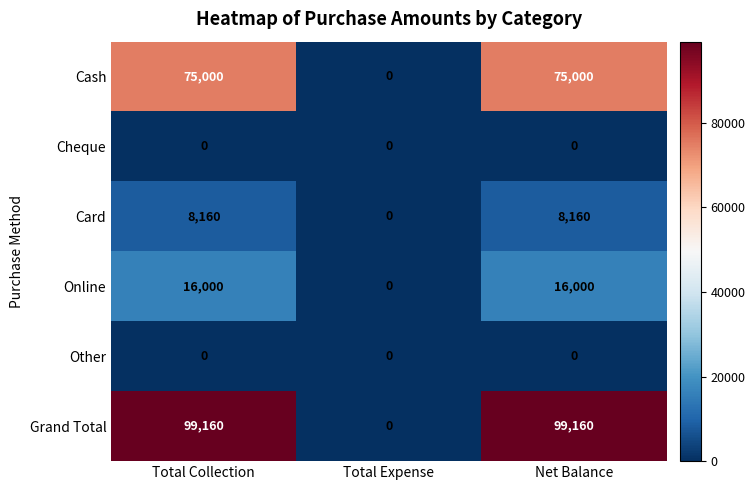

What is the sum of all Online values?

32000